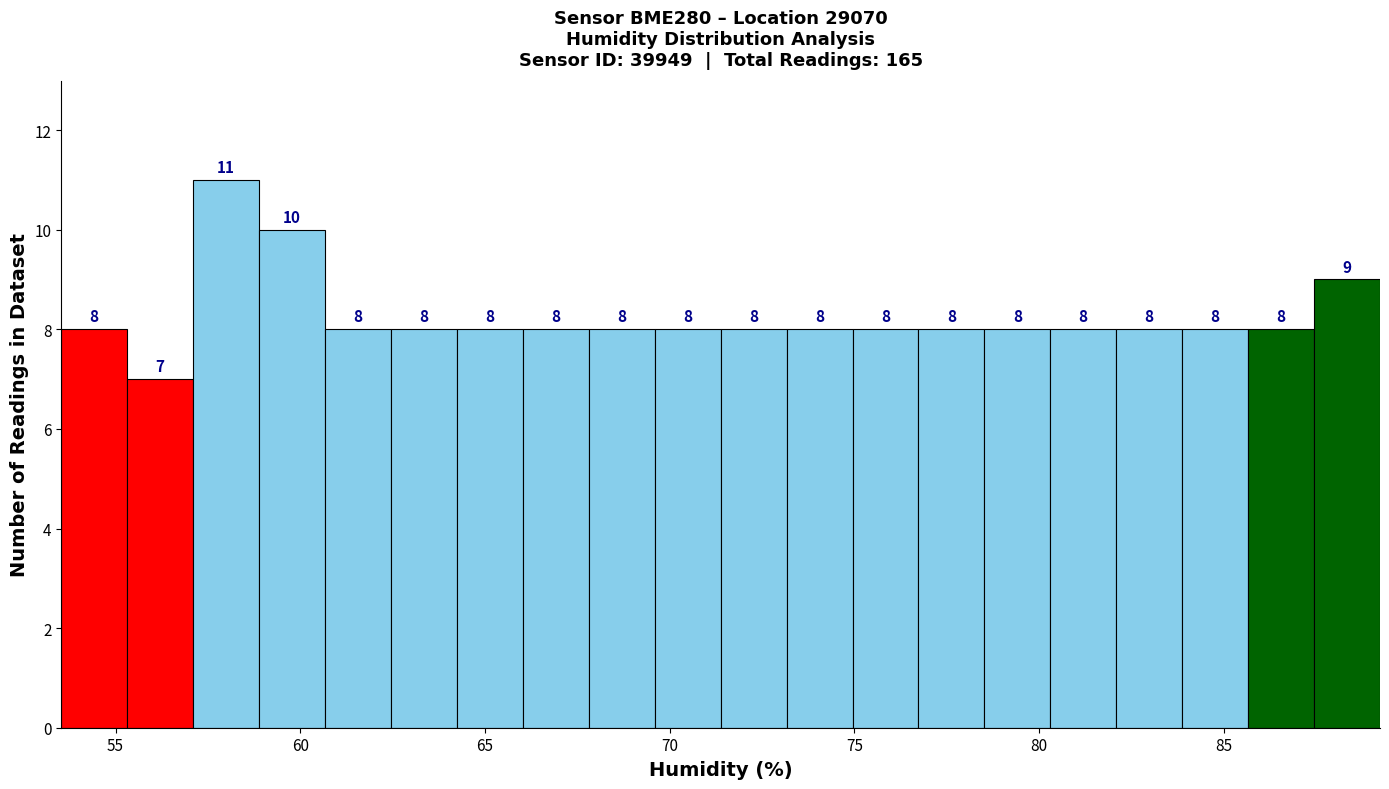

Around what value on the x-axis is the tallest bar? Give the approximate position of its centre, as read against the axis.

58.0